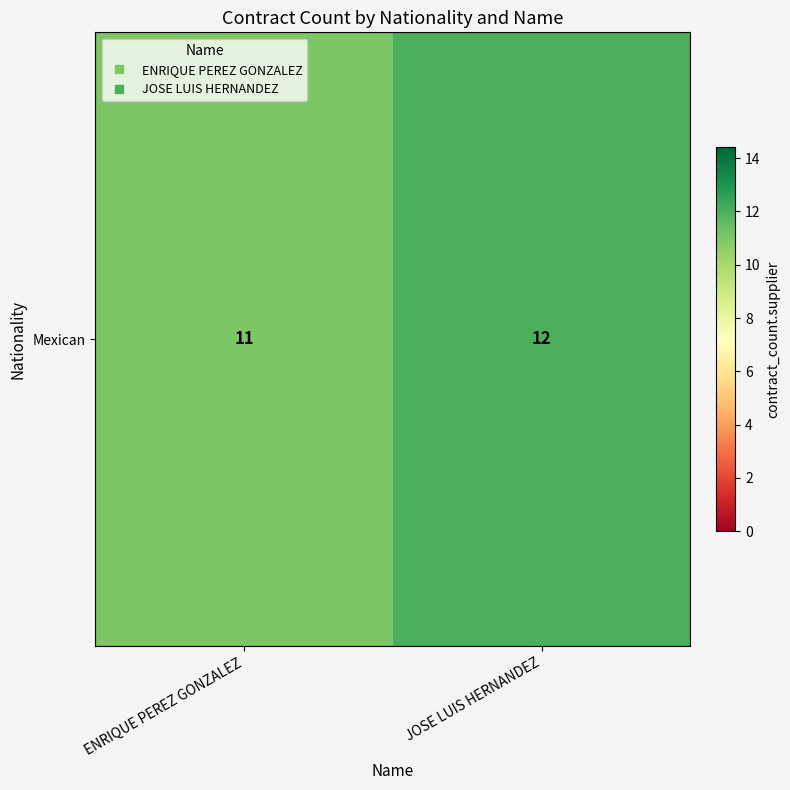

Which has a higher value, JOSE LUIS HERNANDEZ or ENRIQUE PEREZ GONZALEZ?

JOSE LUIS HERNANDEZ